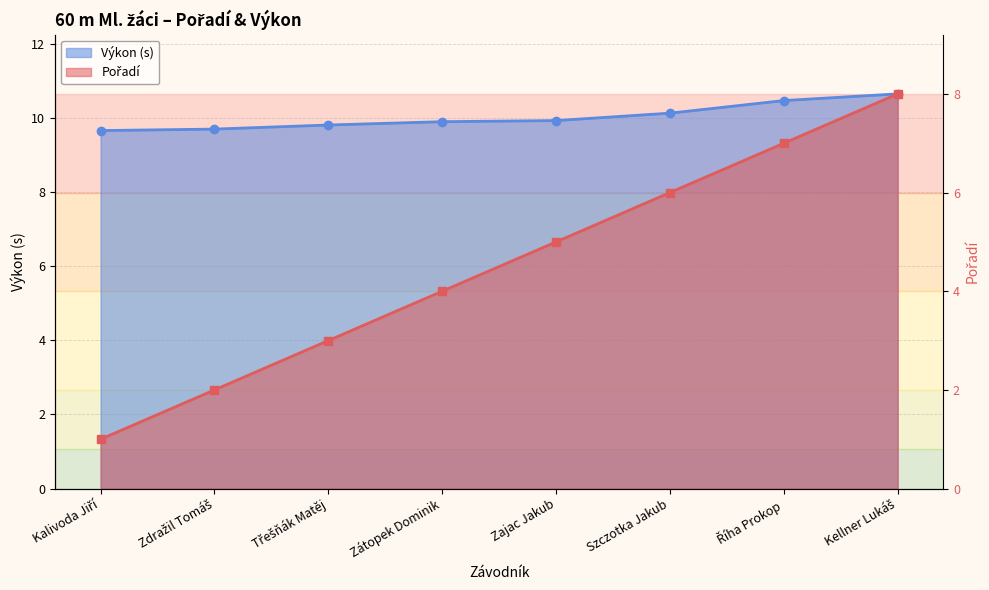

True or false: Pořadí and Výkon intersect in this chart.

False